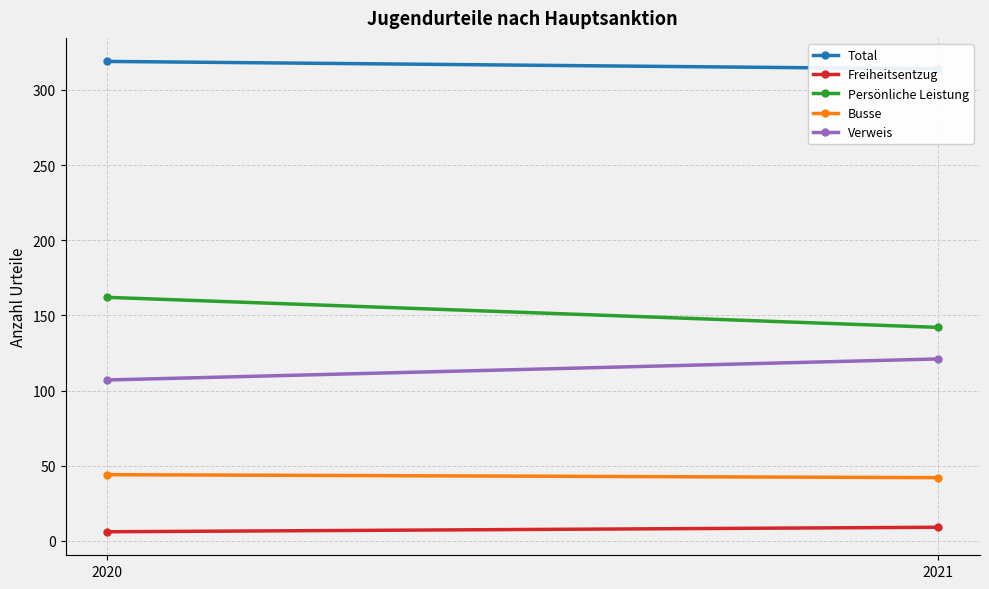

Which series changed the most between 2020 and 2021?

Persönliche Leistung